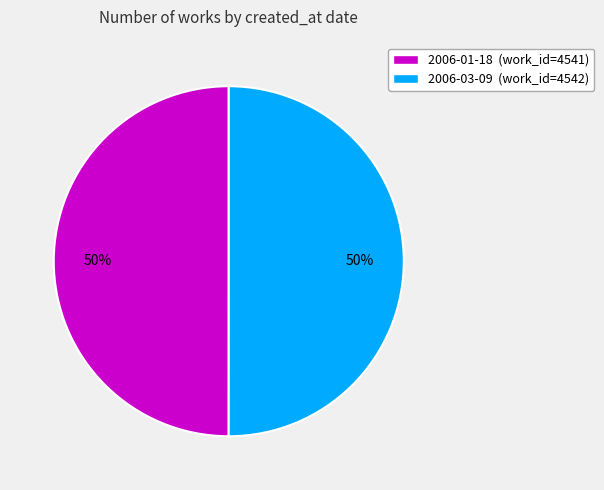

Approximately how many times larger is the value at 2006-03-09 compared to 2006-01-18?

1.0